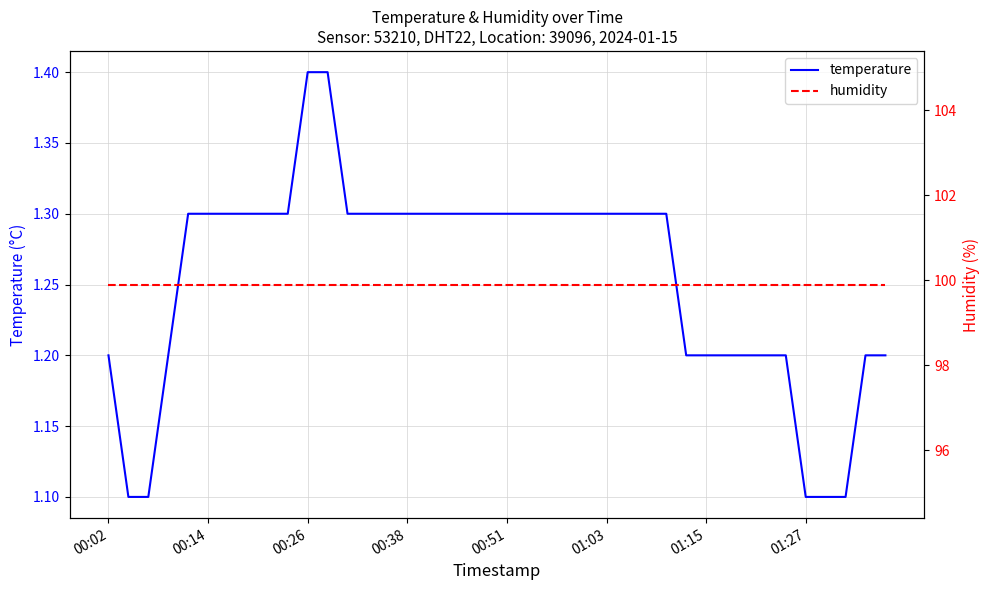

True or false: temperature has more than 1 points higher than both neighbors.

False